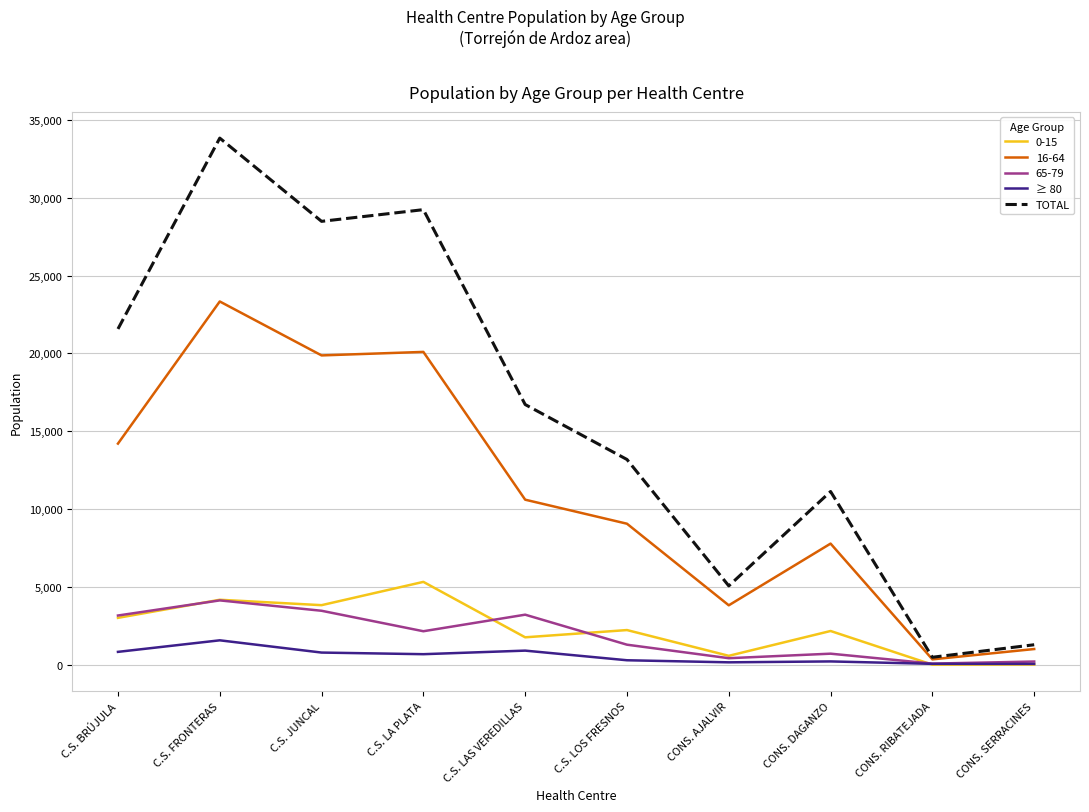

Which series has the largest total across all categories?

TOTAL